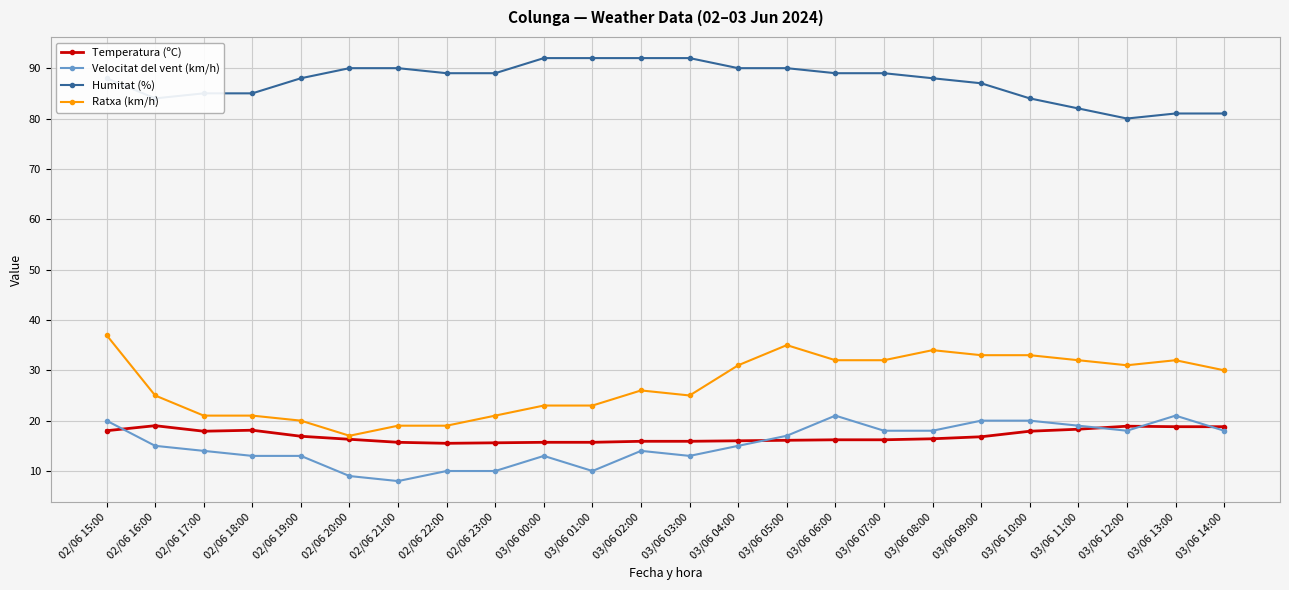

What is the difference between the Humitat (%) values at 02/06 21:00 and 02/06 23:00?

1.0